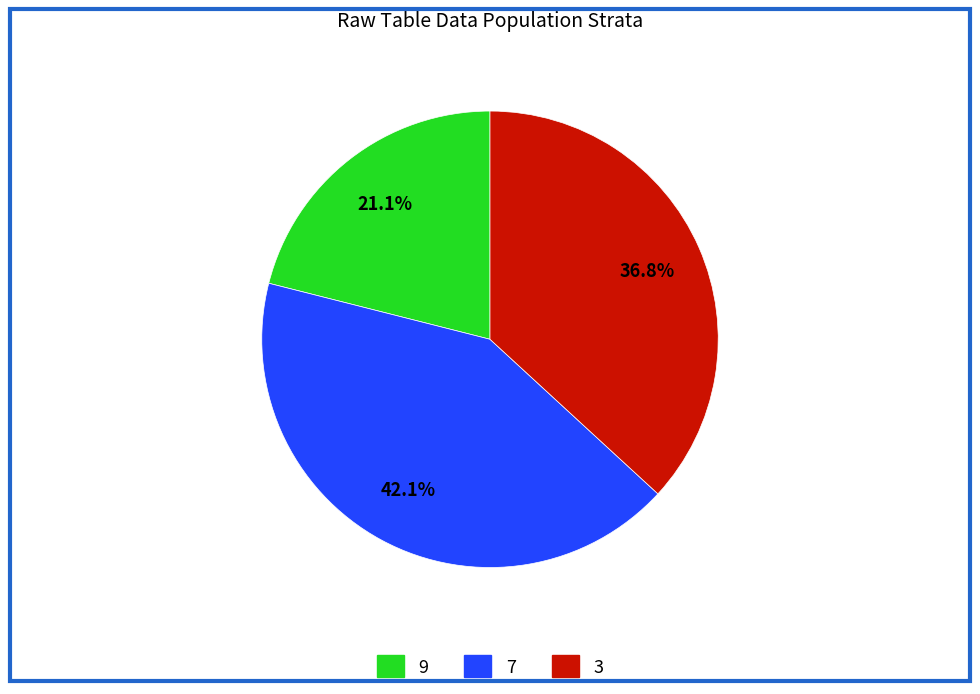

Combined, what portion of the pie is 9 and 3?

57.9%